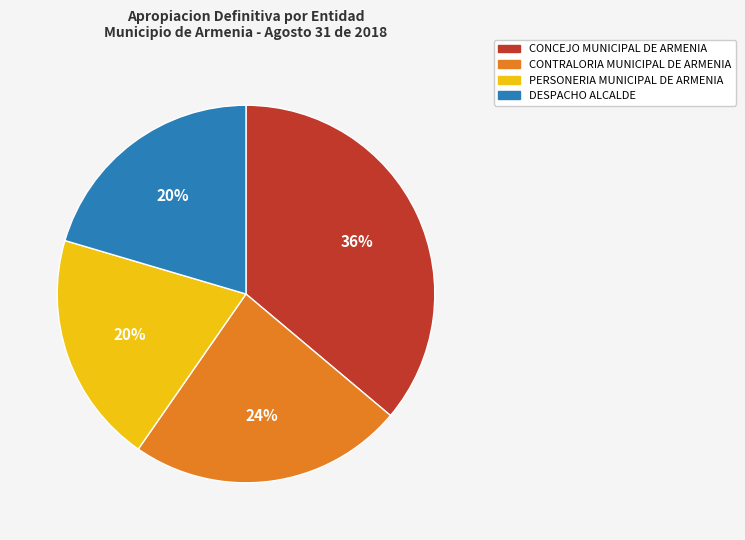

Is there any slice that represents more than half of the pie?

No